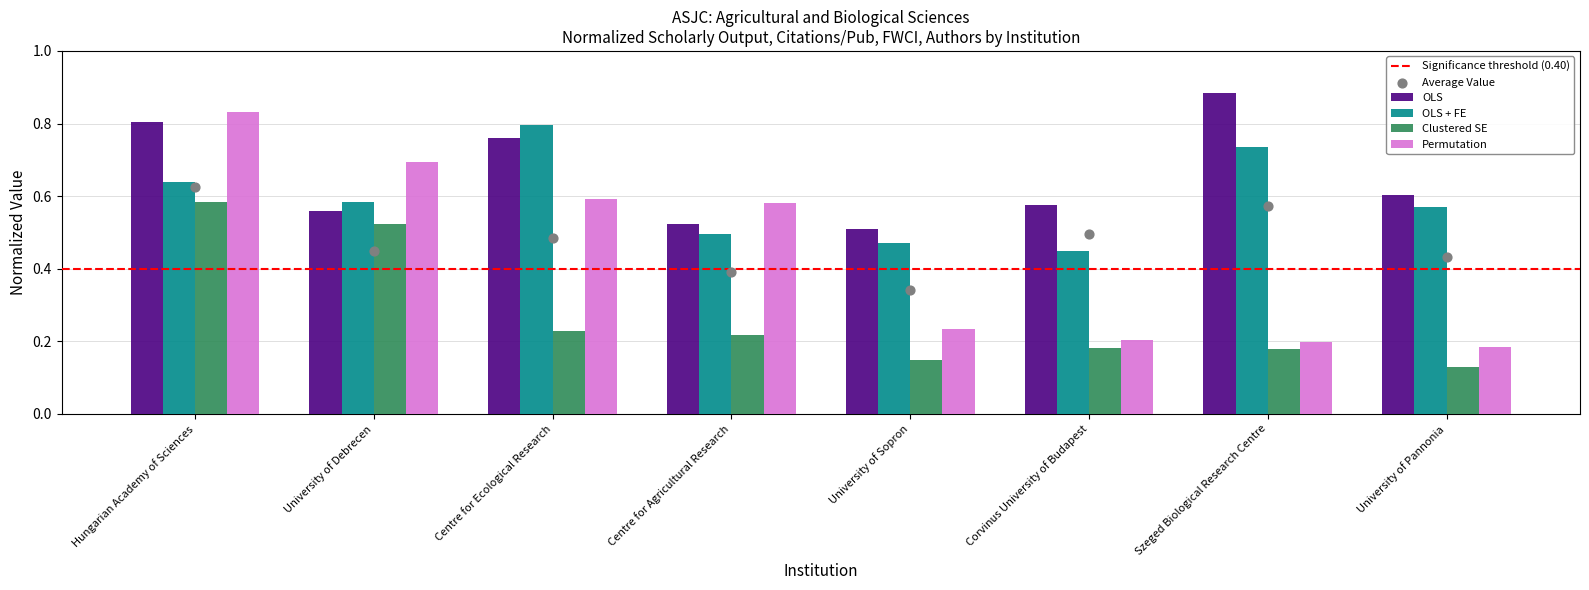

At which category is the sum across all series the highest?

Hungarian Academy of Sciences